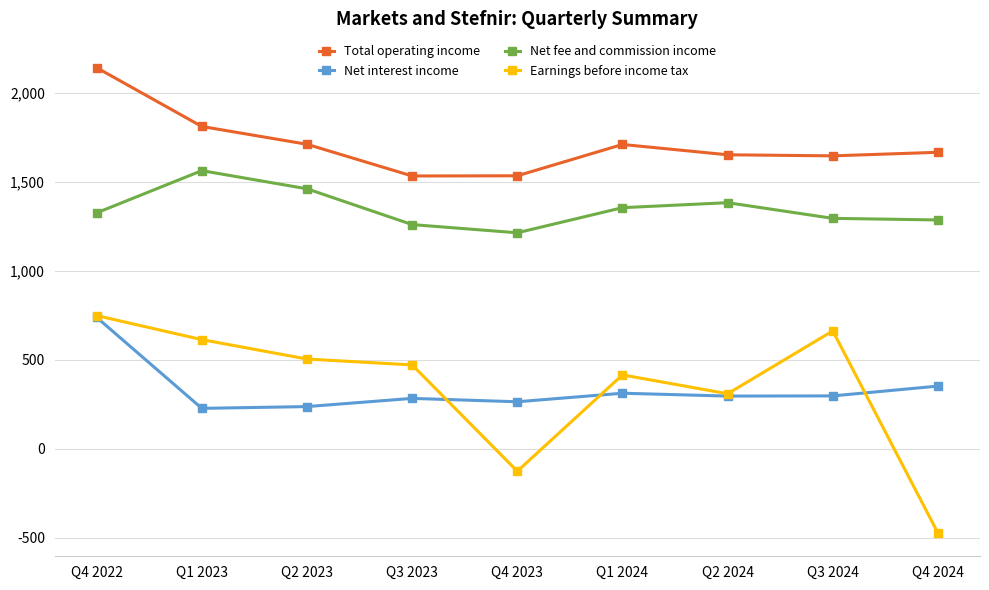

Is the value of Earnings before income tax at Q4 2023 greater than the value of Total operating income at Q4 2023?

No